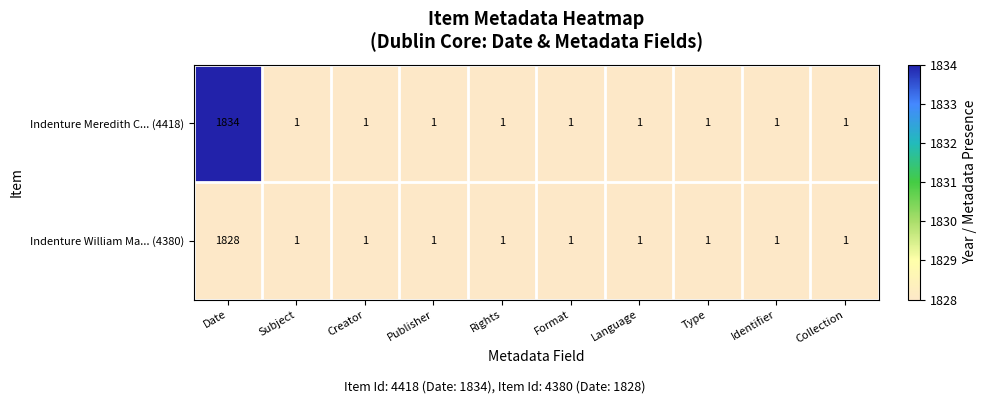

Between Date and Identifier, which series saw the biggest shift?

Indenture Meredith C... (4418)